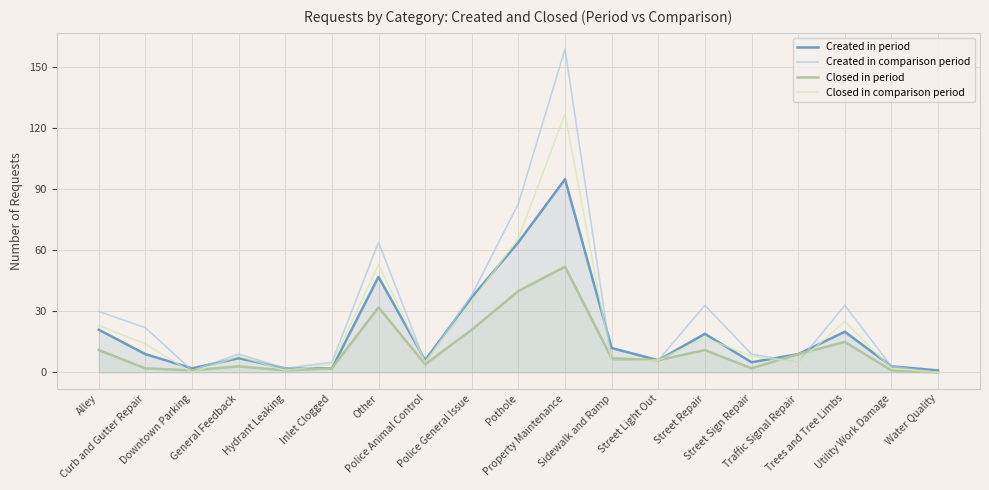

What is the label of the 17th point from the right?

Downtown Parking